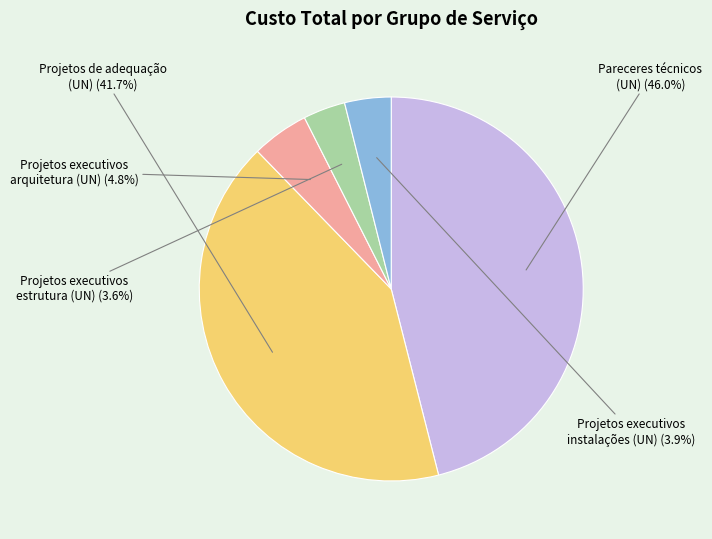

Is there a majority slice in this chart?

No